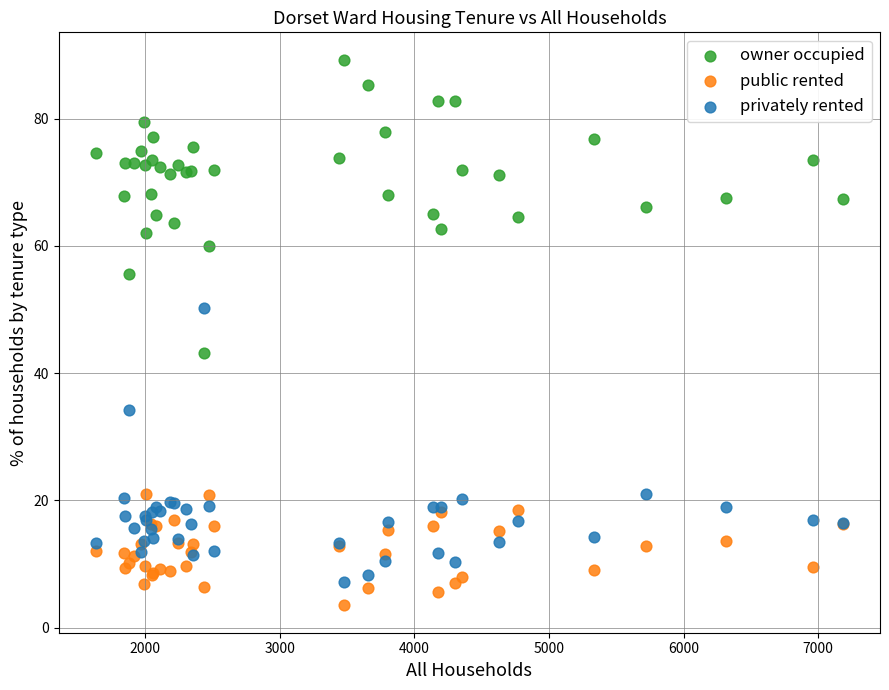

Across all series, what Y value is closest to 46?

43.2